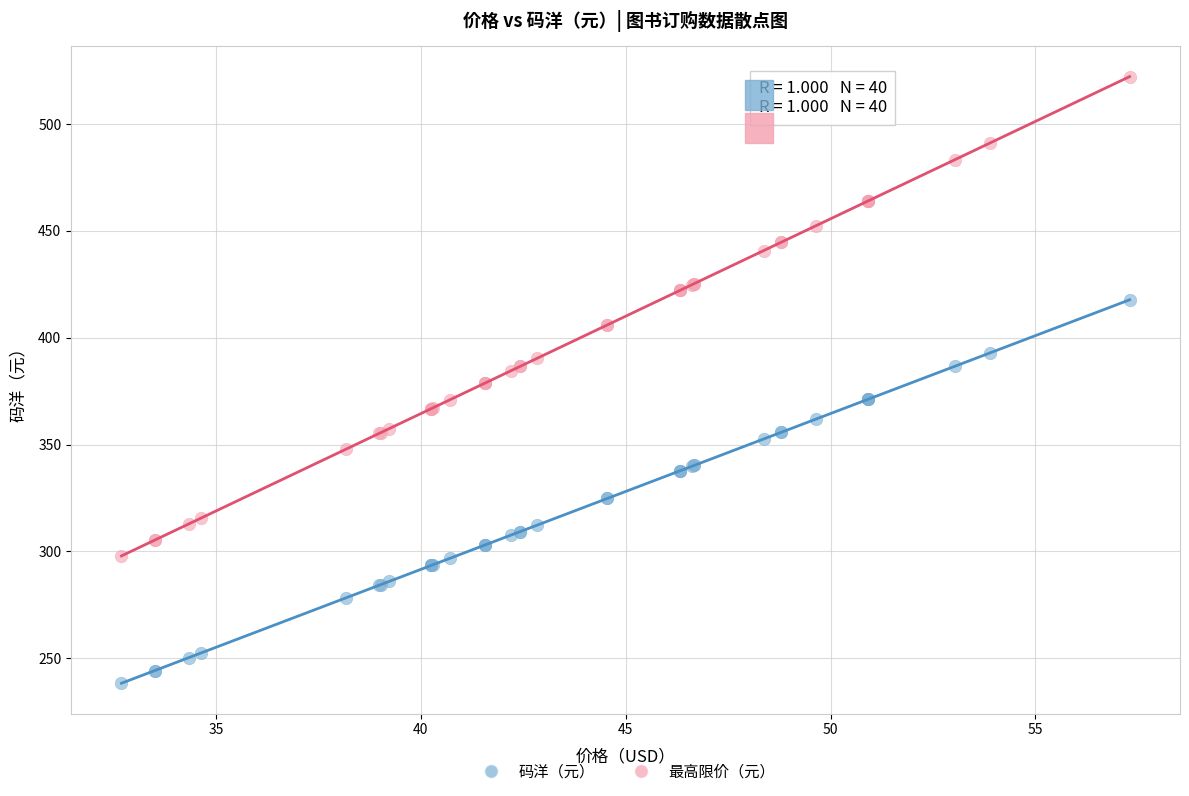

Which series contains the lowest Y value?

码洋（元）